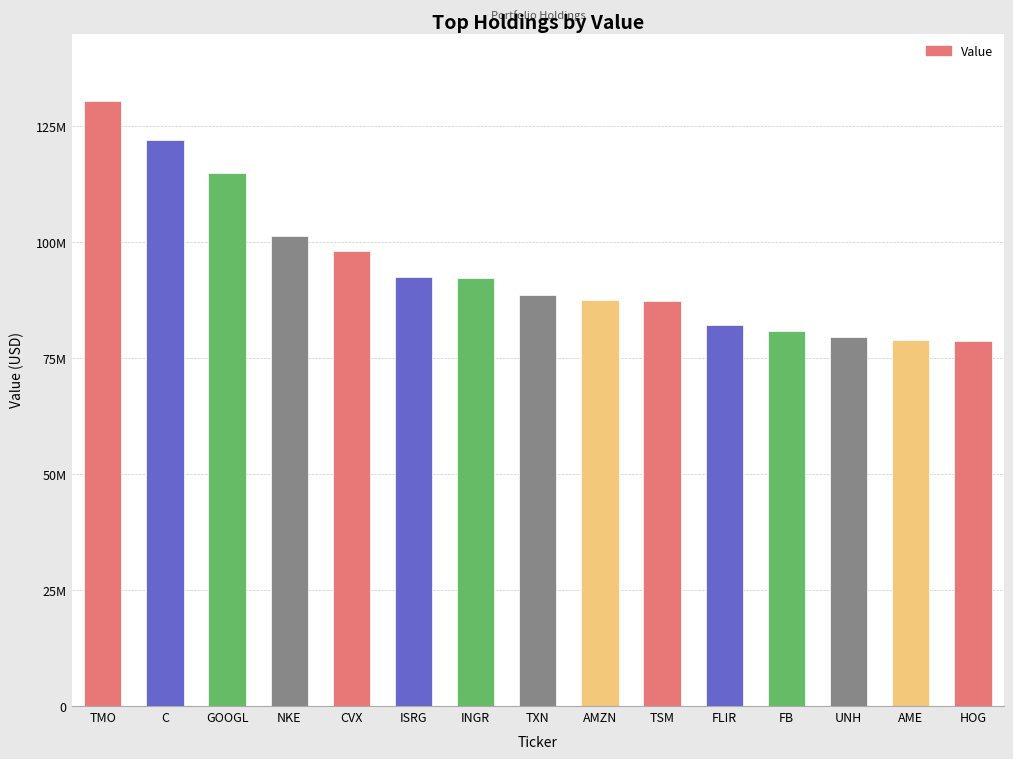

What is the value of the 7th bar from the left?

92326000